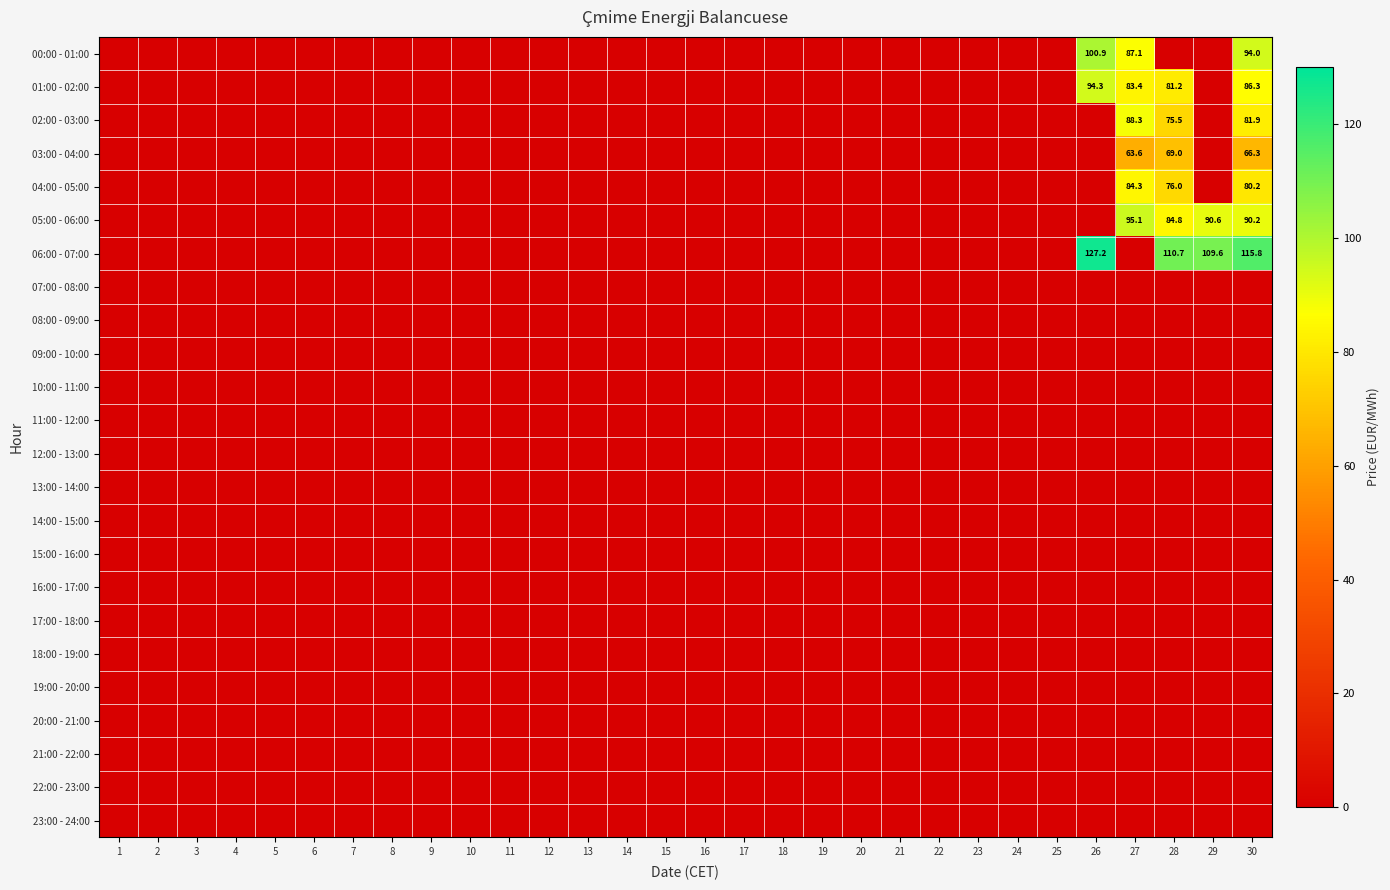

Which category has the lowest value across all series?

1